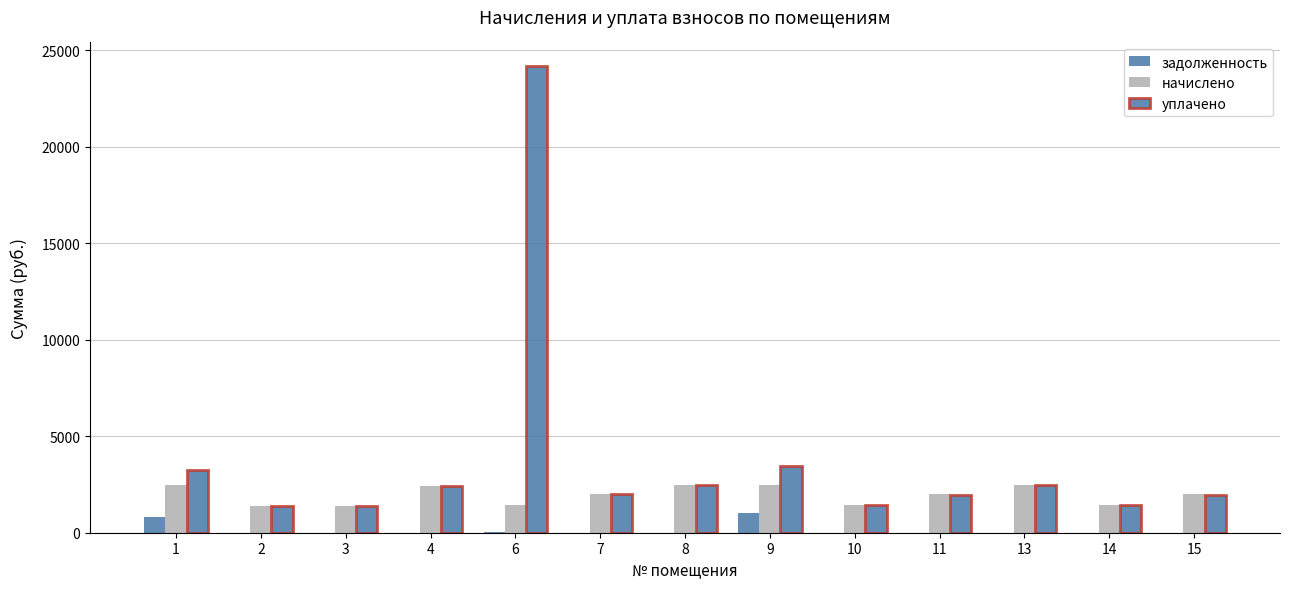

Are the bars grouped side by side (vs. stacked)?

Yes